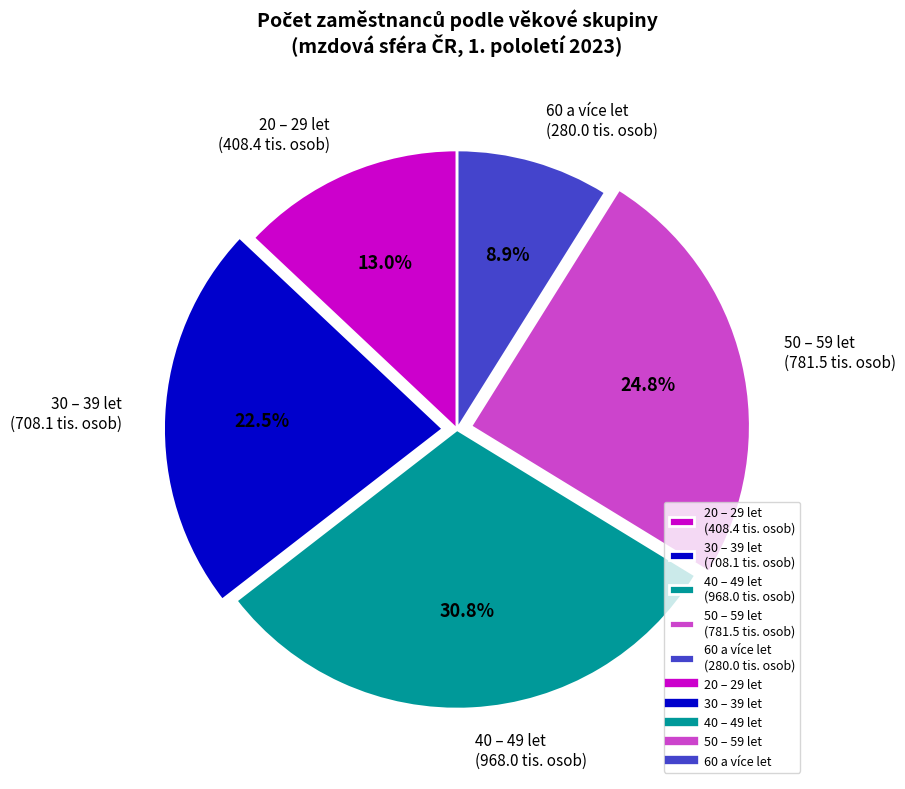

Between 30 – 39 let and 20 – 29 let, which is larger?

30 – 39 let